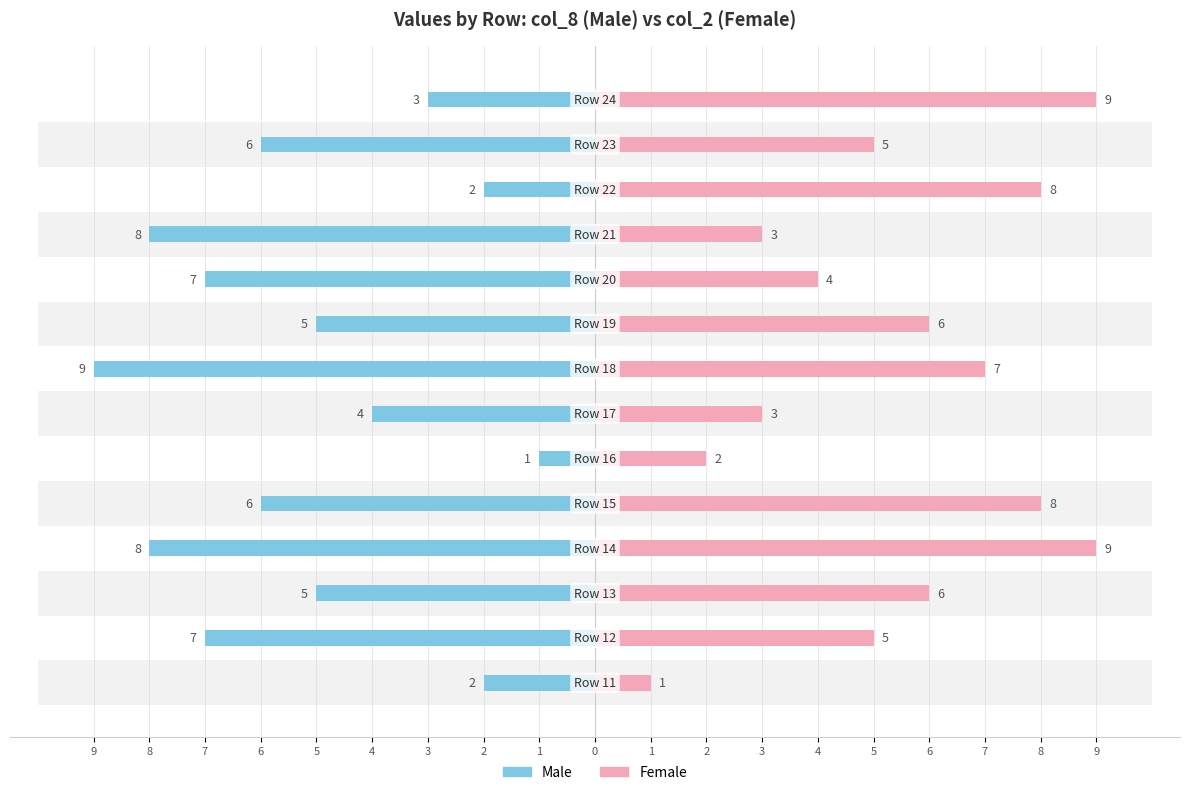

Which series has the widest spread of values?

Male